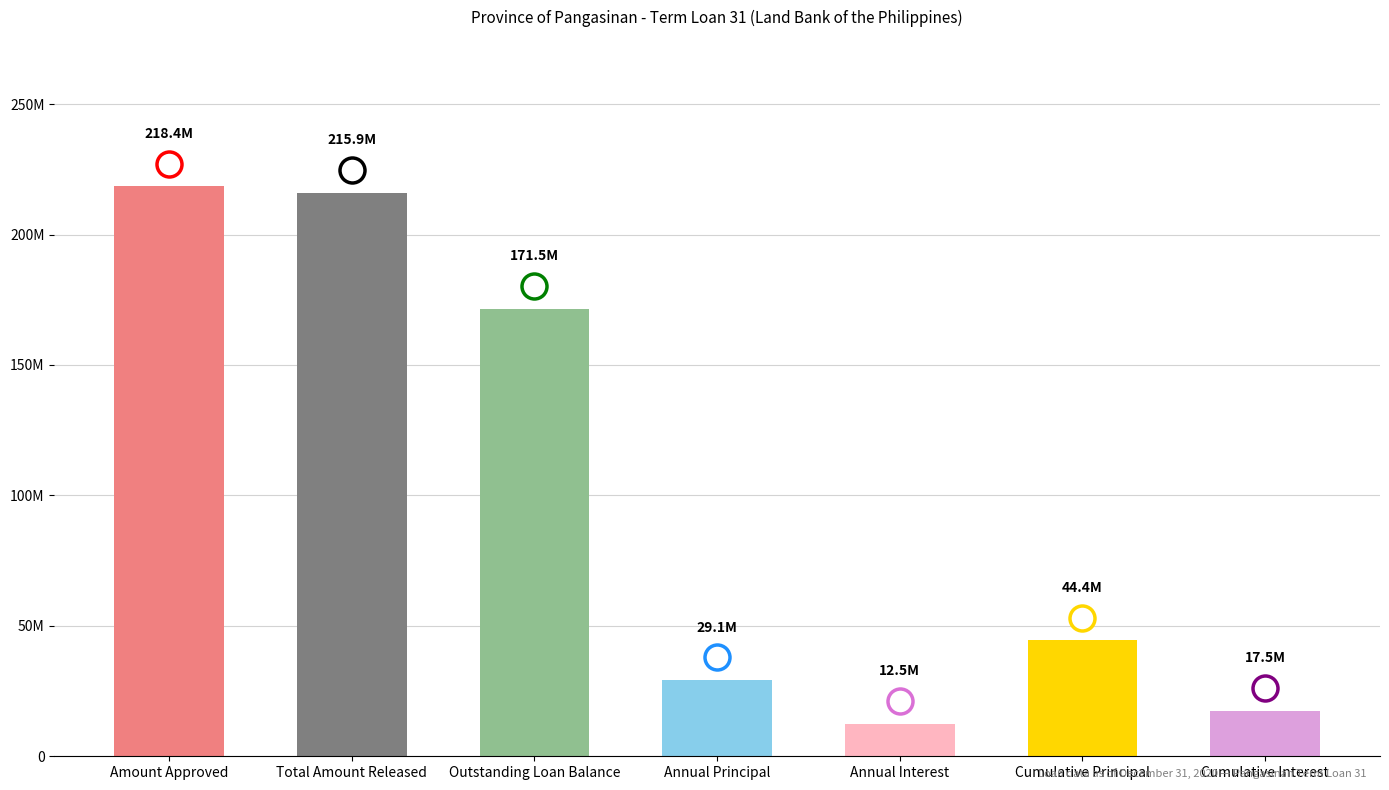

Approximately how many times larger is the value at Cumulative Principal compared to Outstanding Loan Balance?

0.3